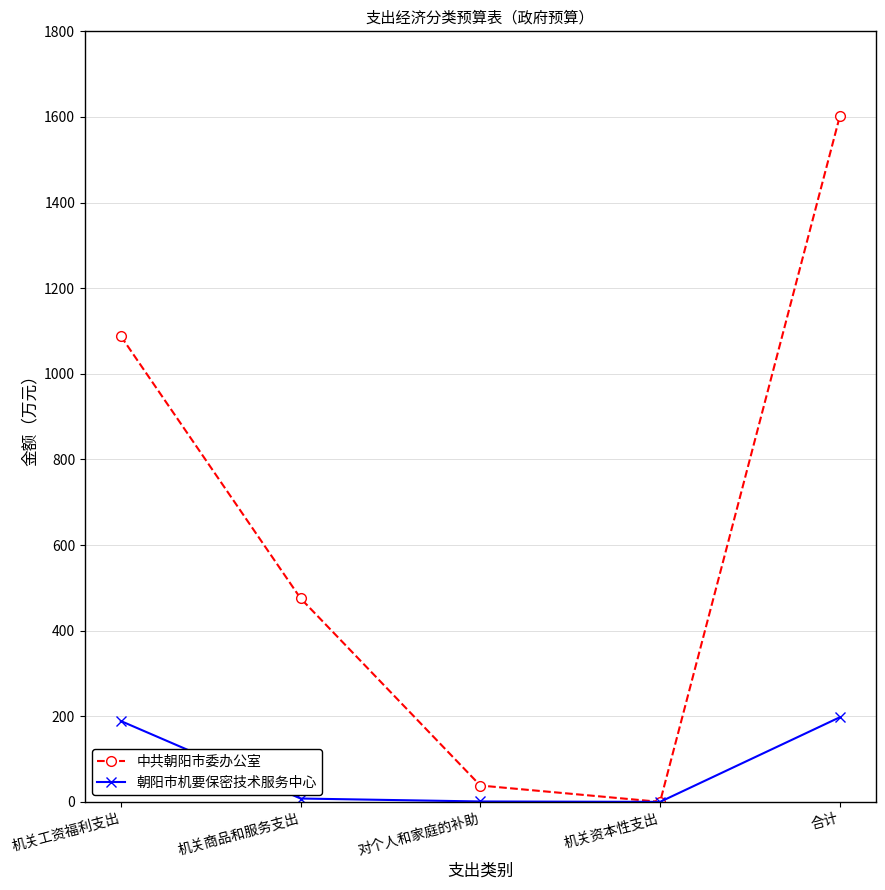

At which label does 中共朝阳市委办公室 reach its minimum?

机关资本性支出